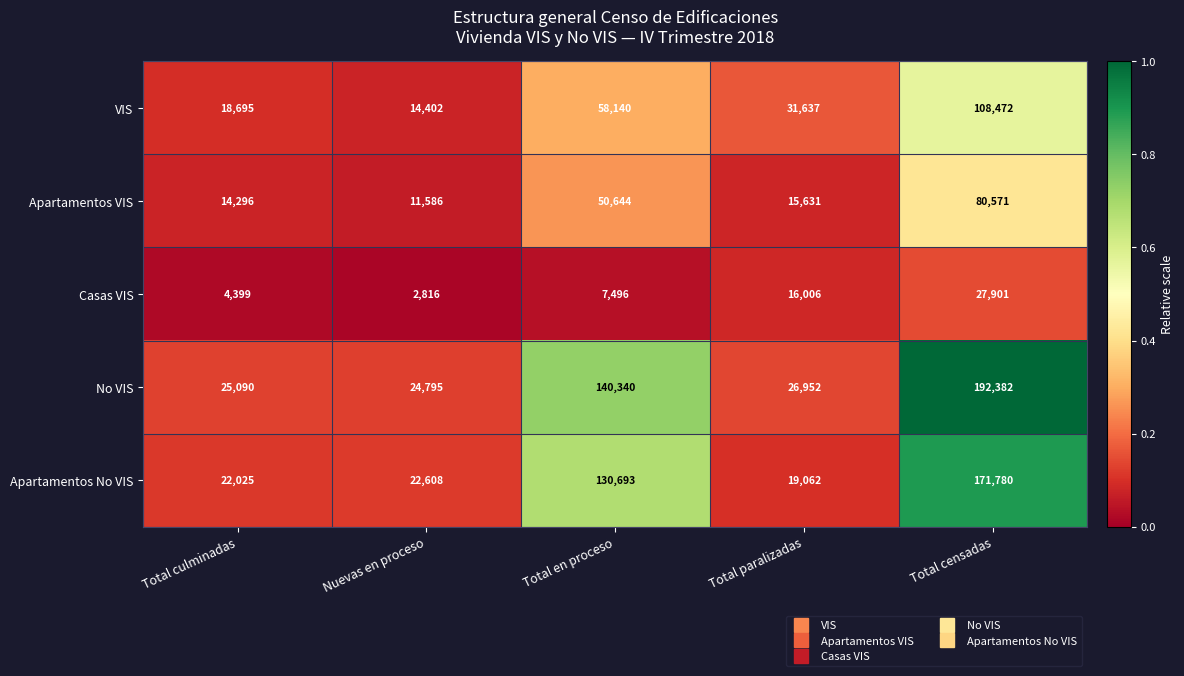

Reading left to right, extract all data points from this chart.

VIS: Total culminadas=18695	Nuevas en proceso=14402	Total en proceso=58140	Total paralizadas=31637	Total censadas=108472
Apartamentos VIS: Total culminadas=14296	Nuevas en proceso=11586	Total en proceso=50644	Total paralizadas=15631	Total censadas=80571
Casas VIS: Total culminadas=4399	Nuevas en proceso=2816	Total en proceso=7496	Total paralizadas=16006	Total censadas=27901
No VIS: Total culminadas=25090	Nuevas en proceso=24795	Total en proceso=140340	Total paralizadas=26952	Total censadas=192382
Apartamentos No VIS: Total culminadas=22025	Nuevas en proceso=22608	Total en proceso=130693	Total paralizadas=19062	Total censadas=171780